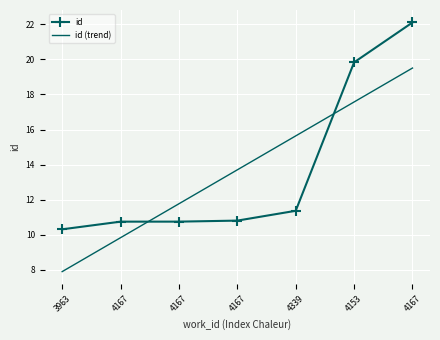

Which category has the lowest value across all series?

3963